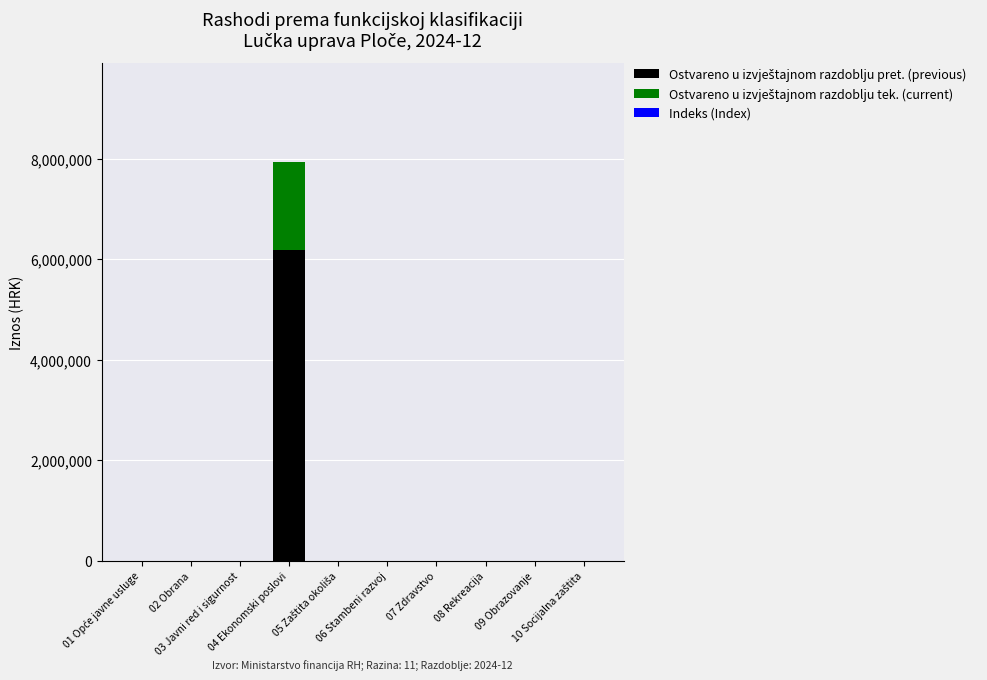

Are the bars horizontal?

No